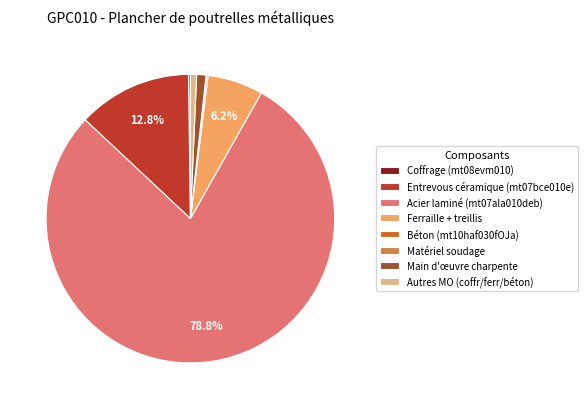

What portion of the pie excludes Ferraille + treillis?

93.8%